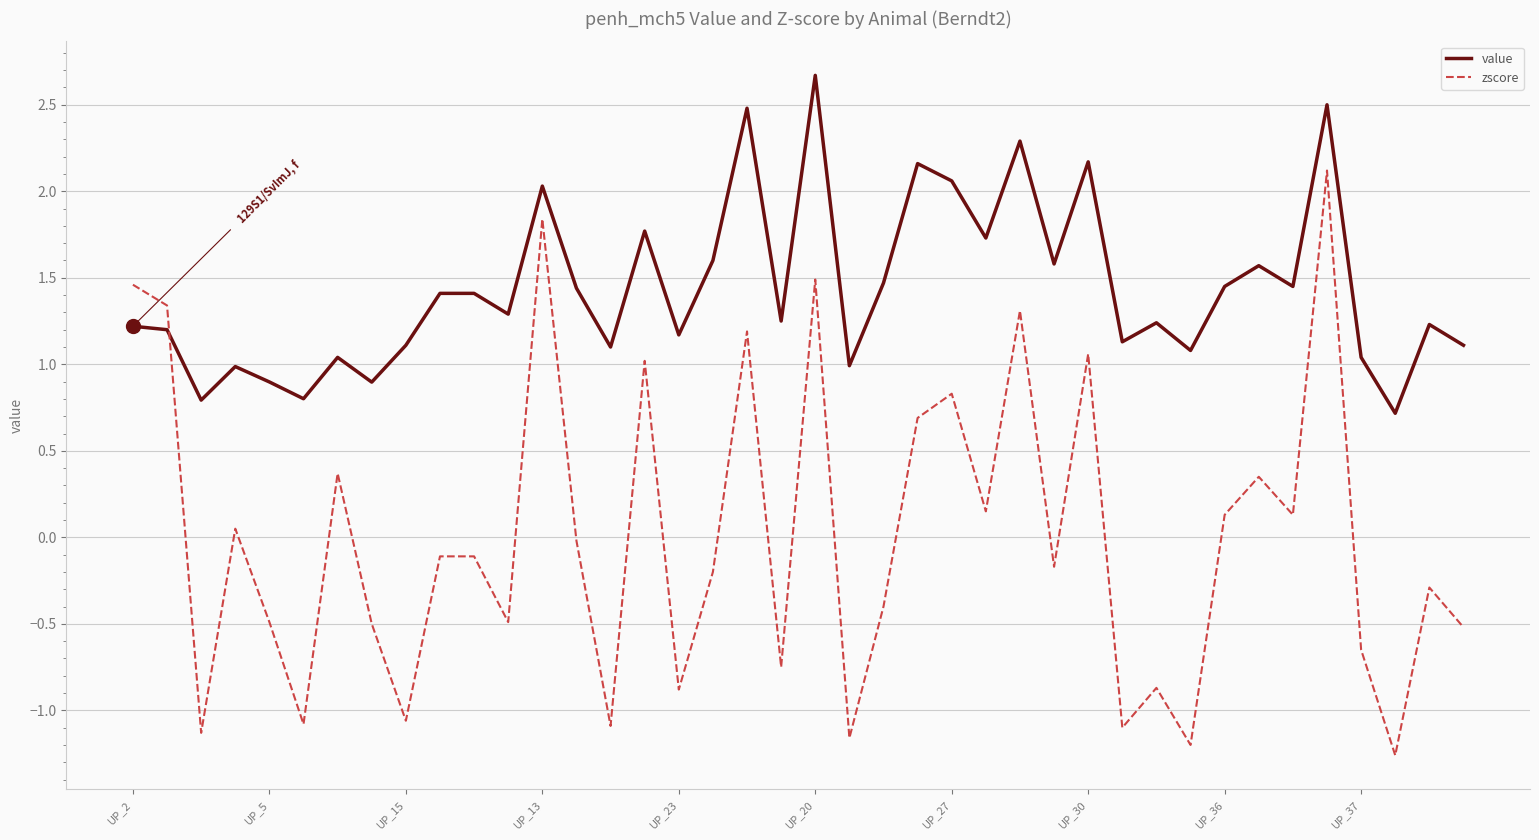

Is this an area chart (filled region under the line)?

No